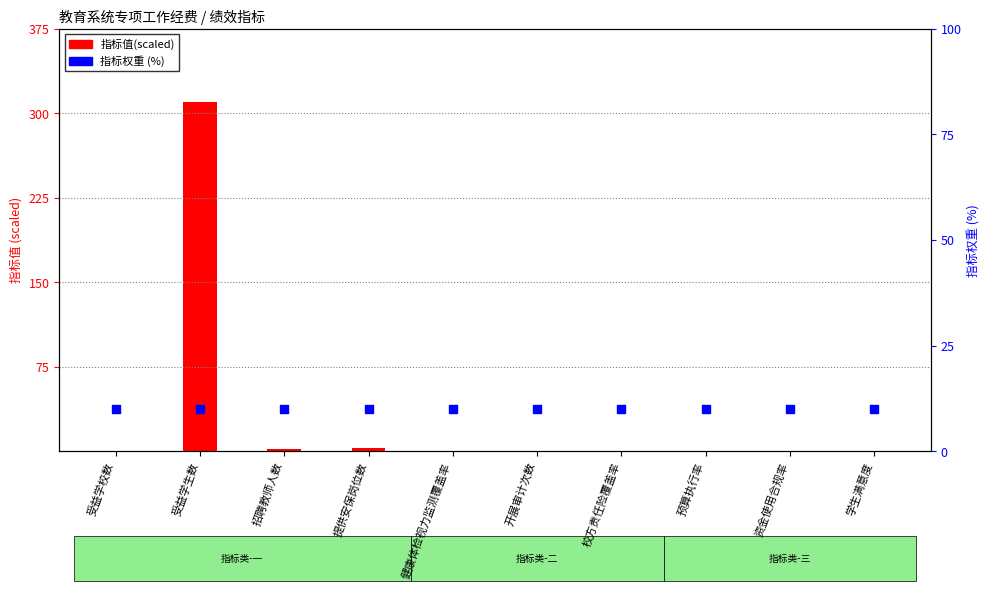

At how many categories does at least one series exceed 58?

1